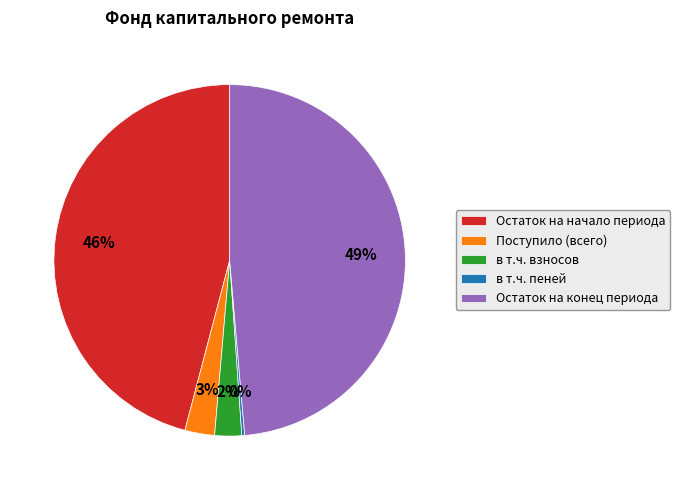

Between Остаток на начало периода and в т.ч. взносов, which is larger?

Остаток на начало периода